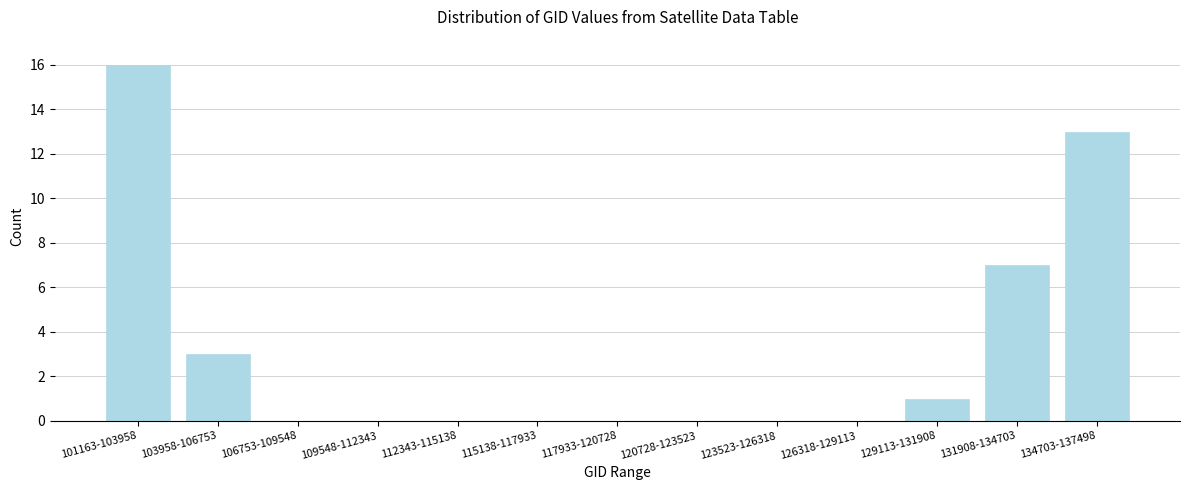

Reading left to right, what are all the values shown in this chart?

101163-103958=16	103958-106753=3	106753-109548=0	109548-112343=0	112343-115138=0	115138-117933=0	117933-120728=0	120728-123523=0	123523-126318=0	126318-129113=0	129113-131908=1	131908-134703=7	134703-137498=13